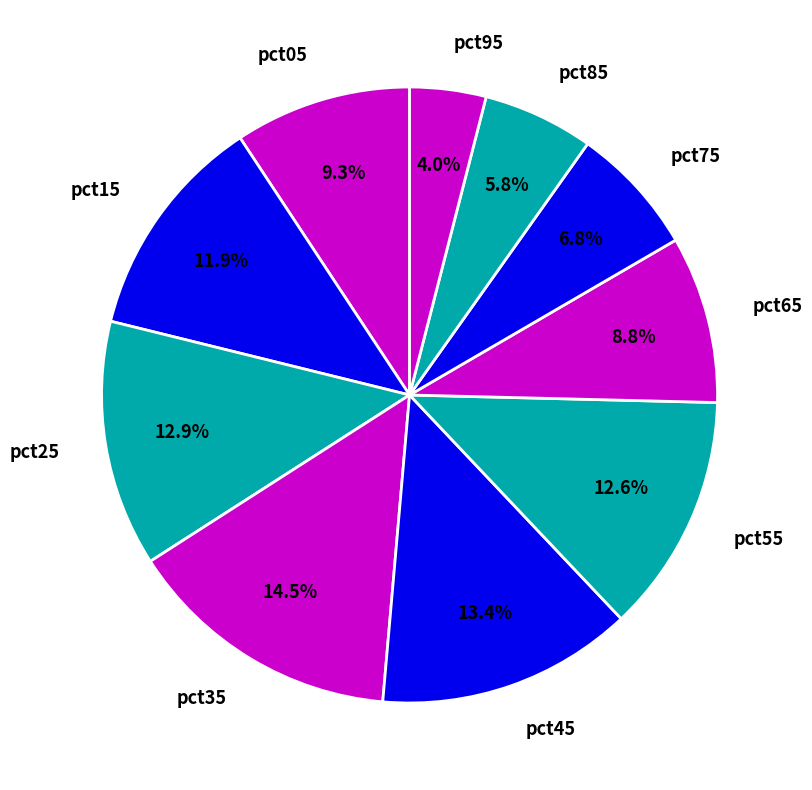

Between pct65 and pct95, which is larger?

pct65